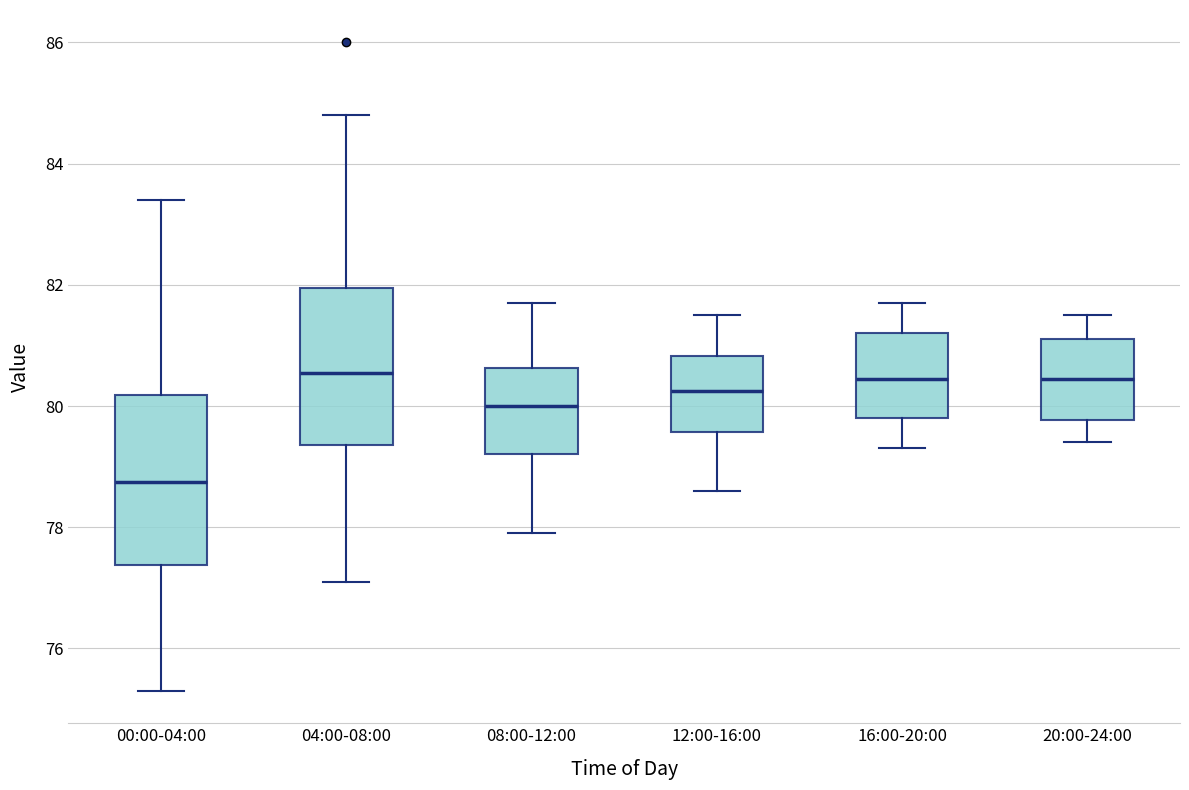

Where is the lower edge of the box for 00:00-04:00 on the y-axis? The values are not printed on the chart, so give them approximately, as read against the axis.

77.4